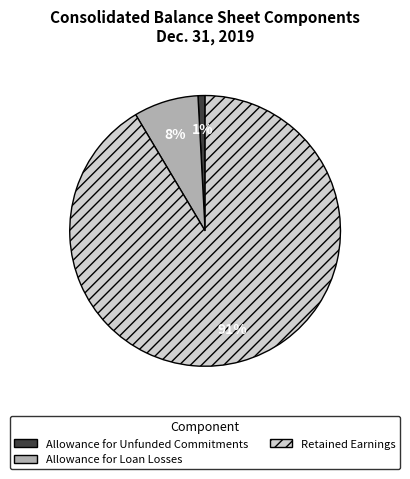

Does any single category account for the majority?

Yes